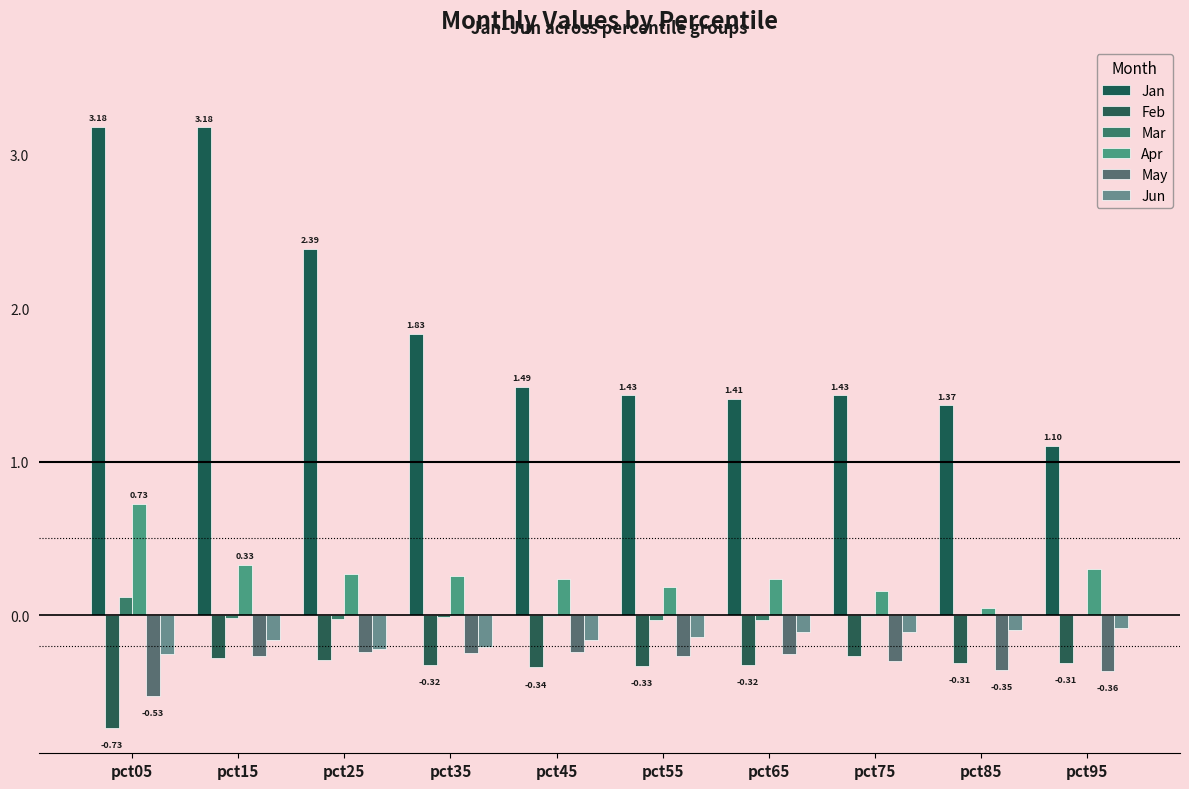

How many data points does each series have?

10